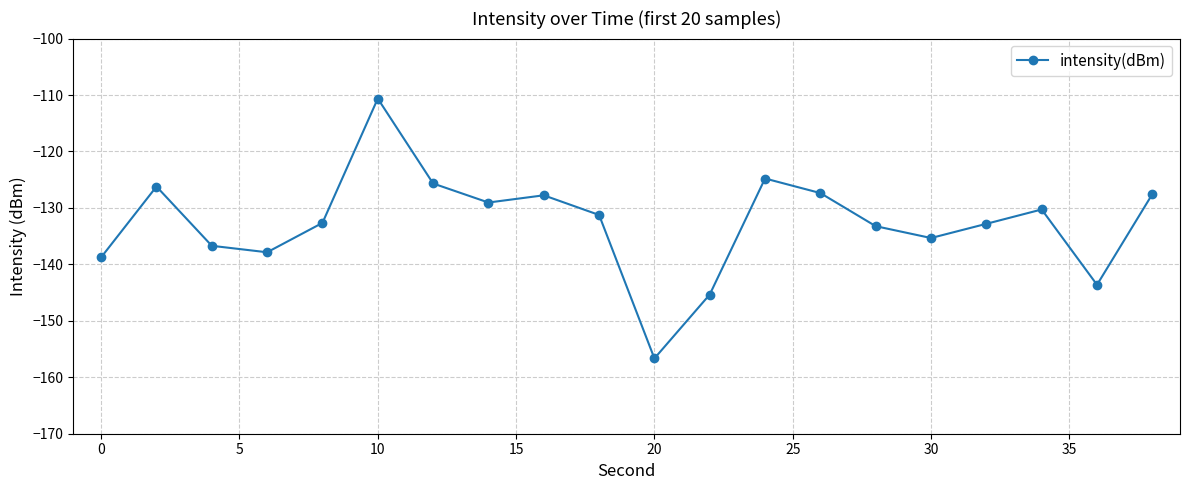

How many series are shown in this chart?

1